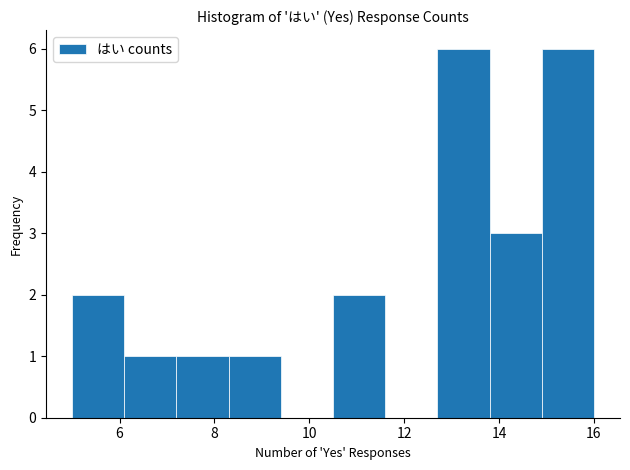

Reading left to right, transcribe this chart: for each bar, give the range it covers on the x-axis and its height. Neither the bar edges nor the heights are printed on the chart, so give them approximately, as read against the axes.

5.0 to 6.1: 2
6.1 to 7.2: 1
7.2 to 8.3: 1
8.3 to 9.4: 1
9.4 to 10.5: 0
10.5 to 11.6: 2
11.6 to 12.7: 0
12.7 to 13.8: 6
13.8 to 14.9: 3
14.9 to 16.0: 6